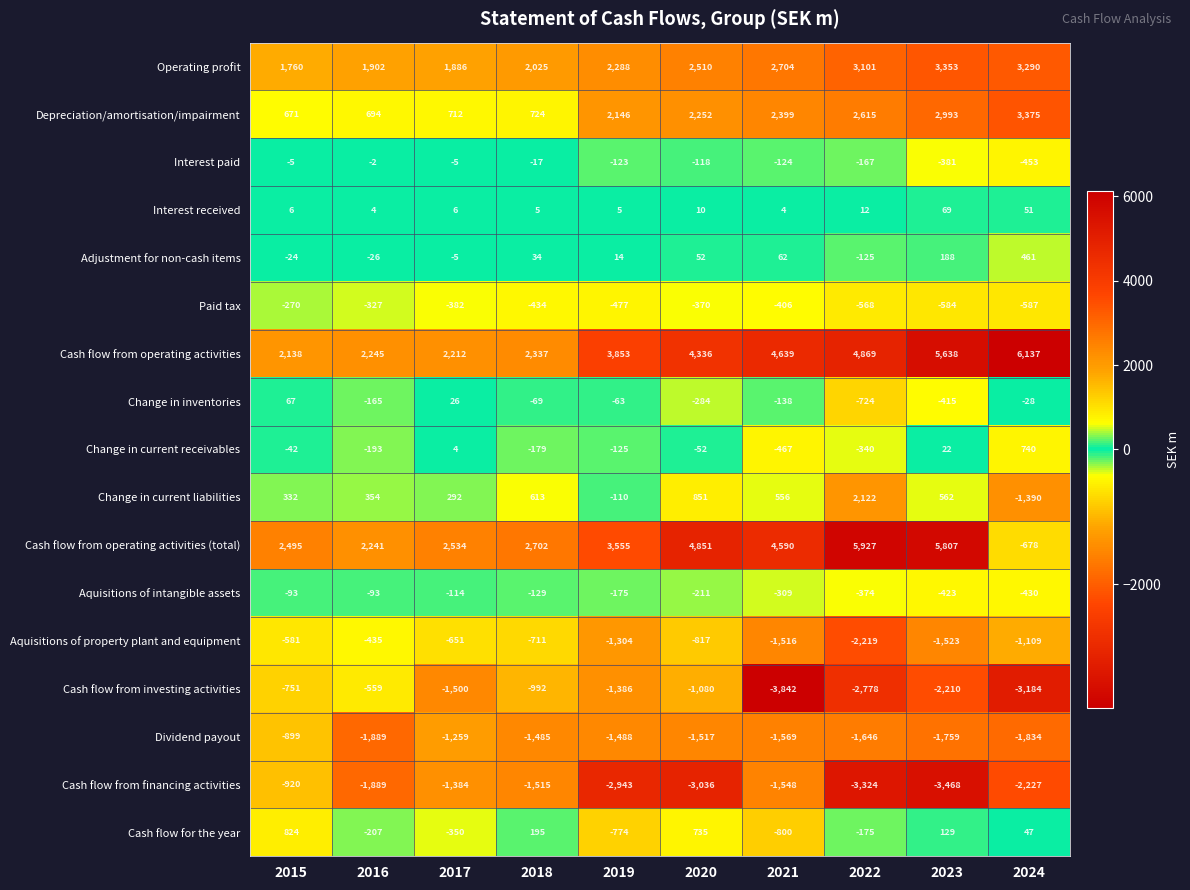

Where is Interest paid nearest to the value -227?

2022